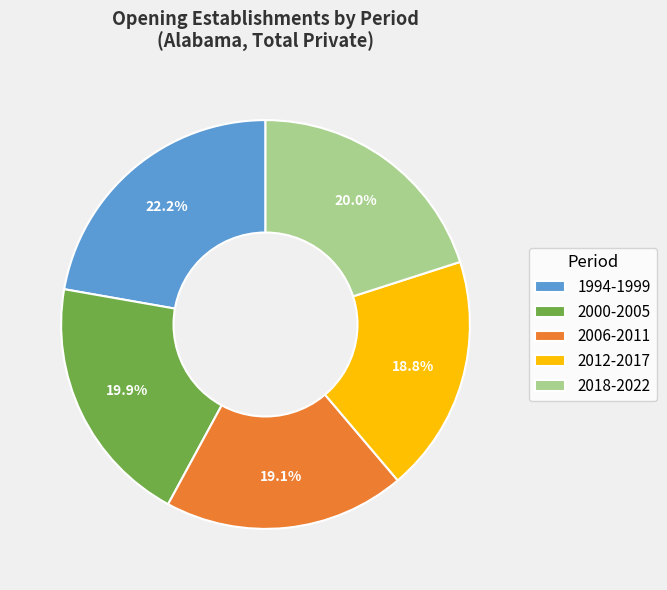

What is the largest slice in the pie chart?

1994-1999